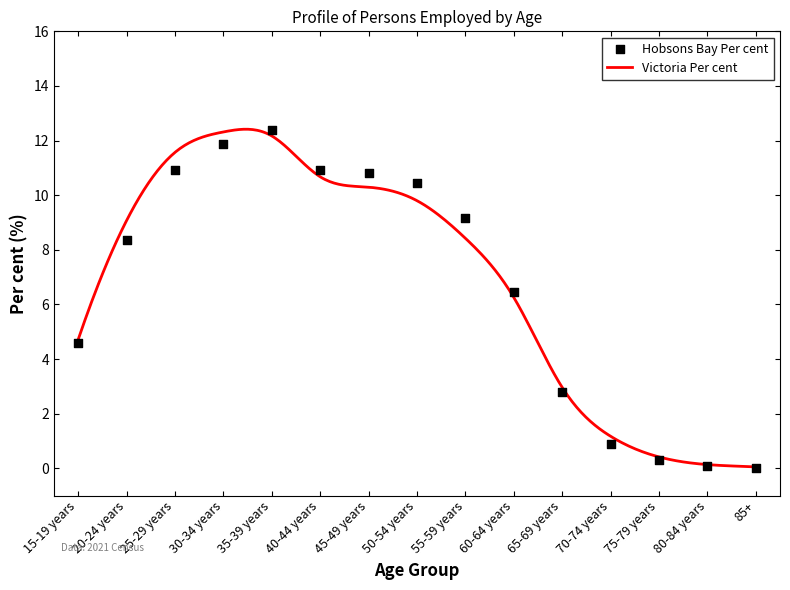

What is the change in value from 30-34 years to 50-54 years?

-1.4